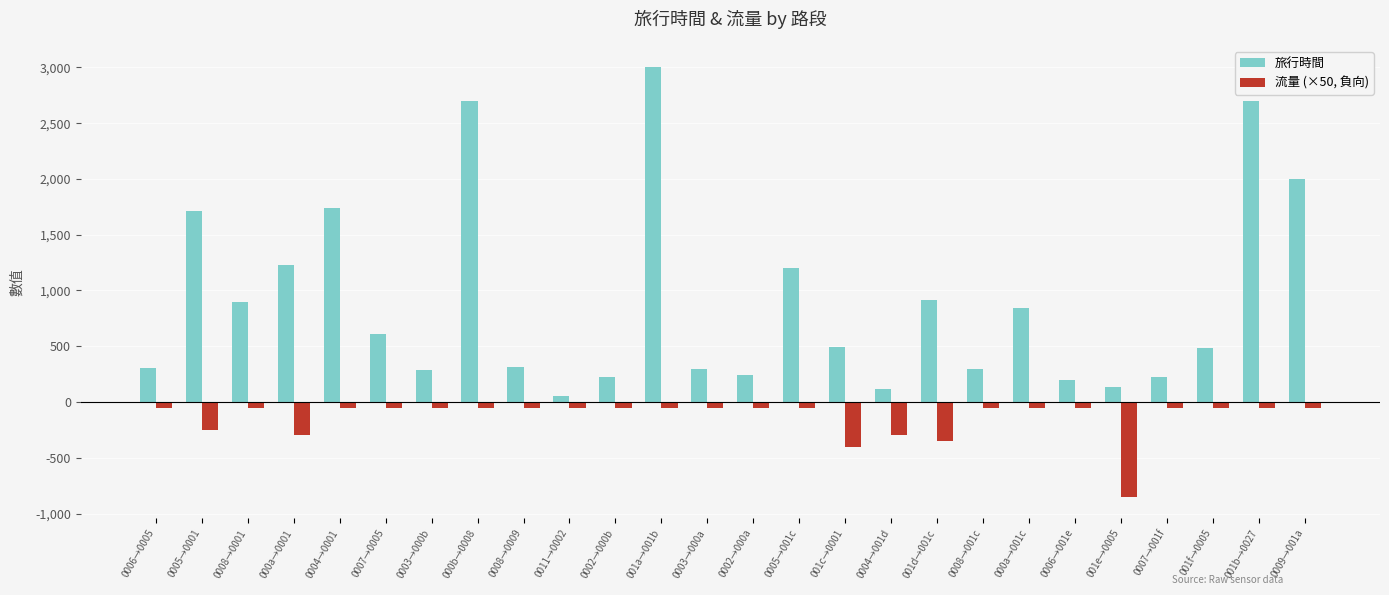

What is the maximum value shown in the chart?

3000